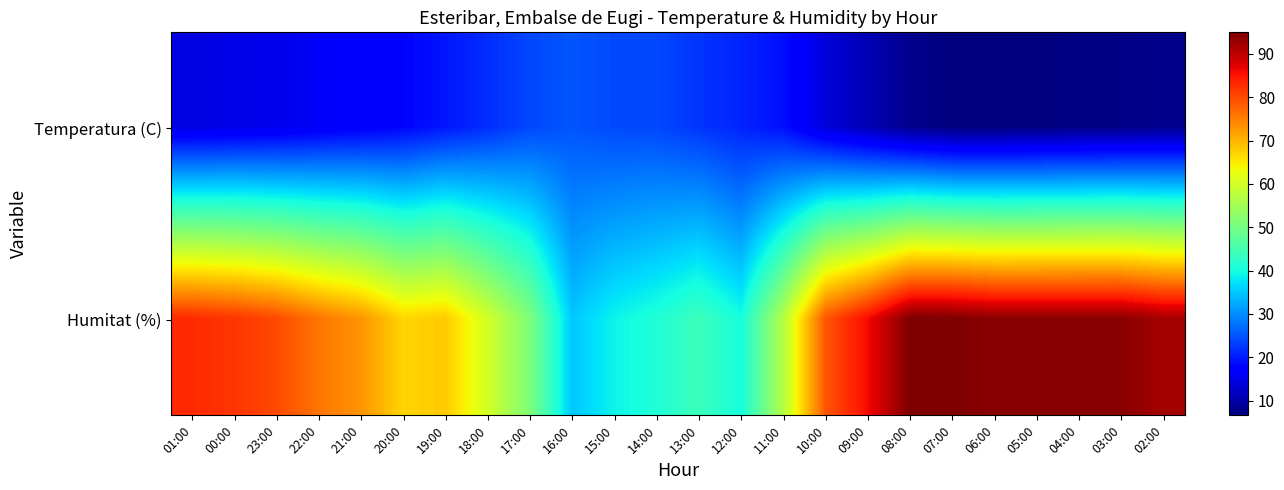

Which has a higher value, 16:00 or 05:00?

16:00